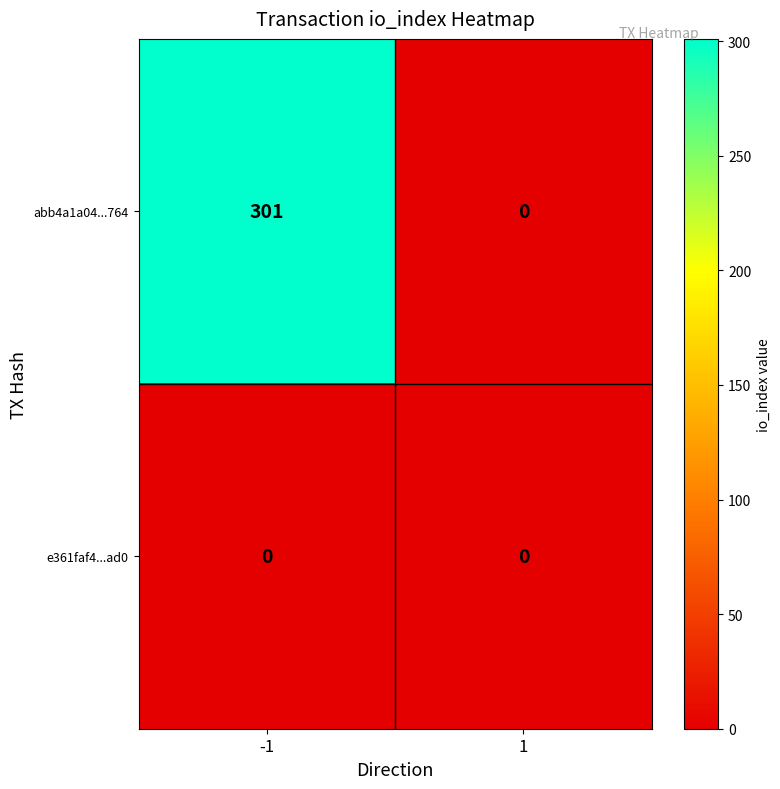

The abb4a1a04...764 series shows 301 at -1. True or false?

True